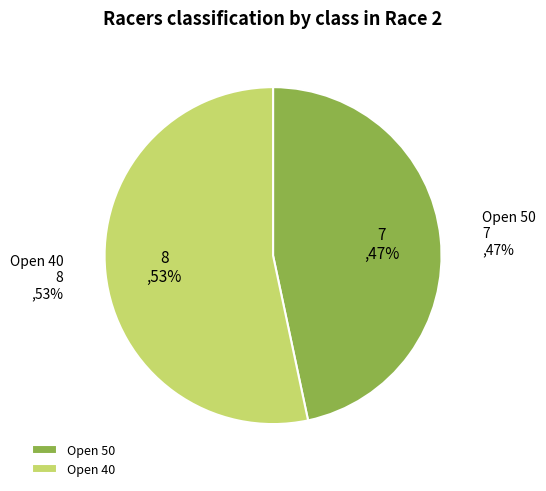

Approximately how many times larger is the value at Open 50 compared to Open 40?

0.9